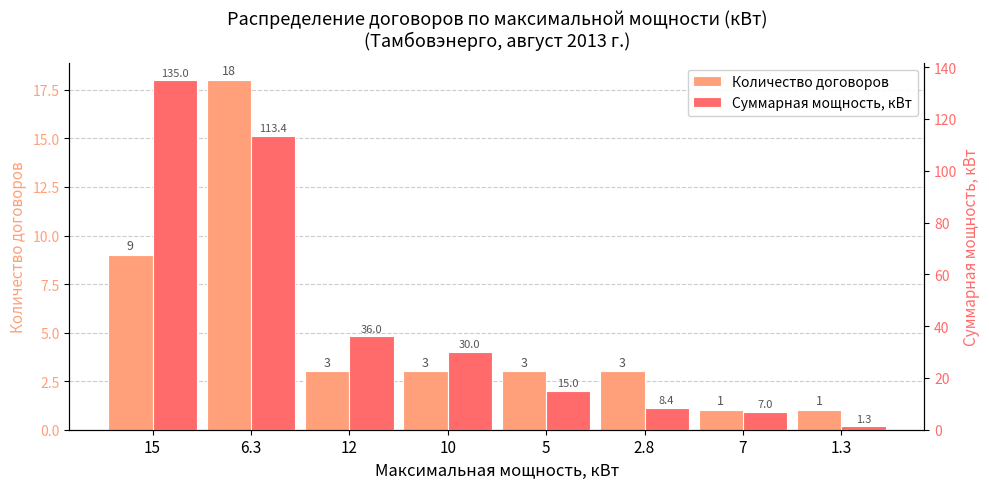

True or false: Суммарная мощность, кВт has a value of 11.4 at 10.

False